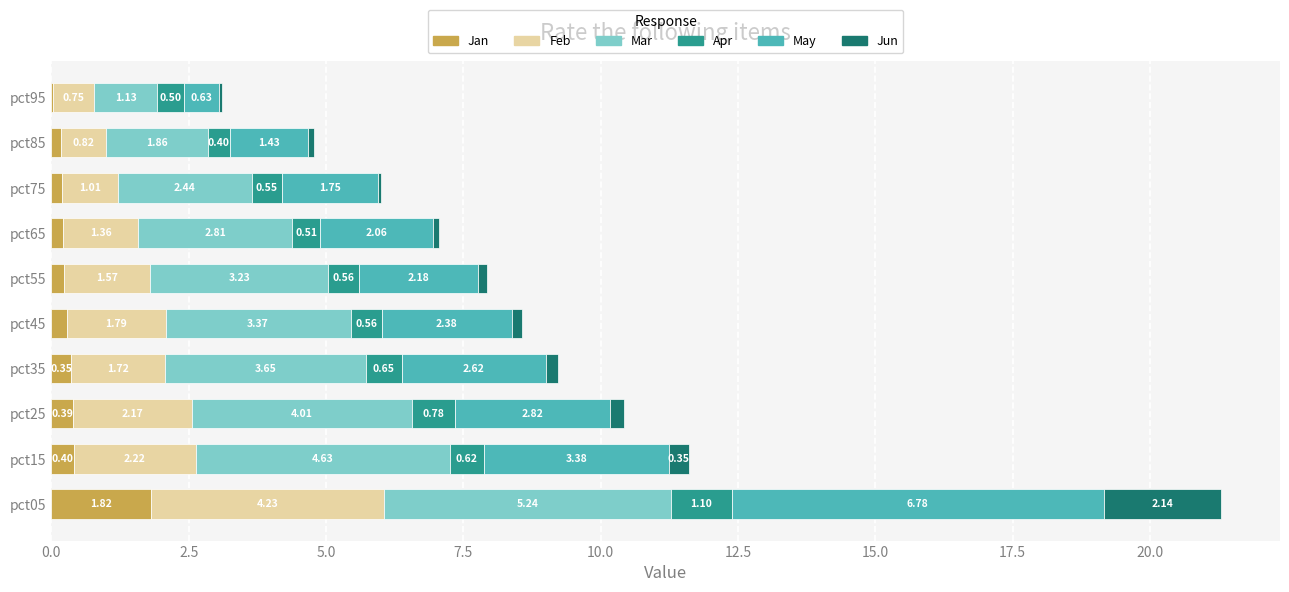

At which category is the sum across all series the highest?

pct05